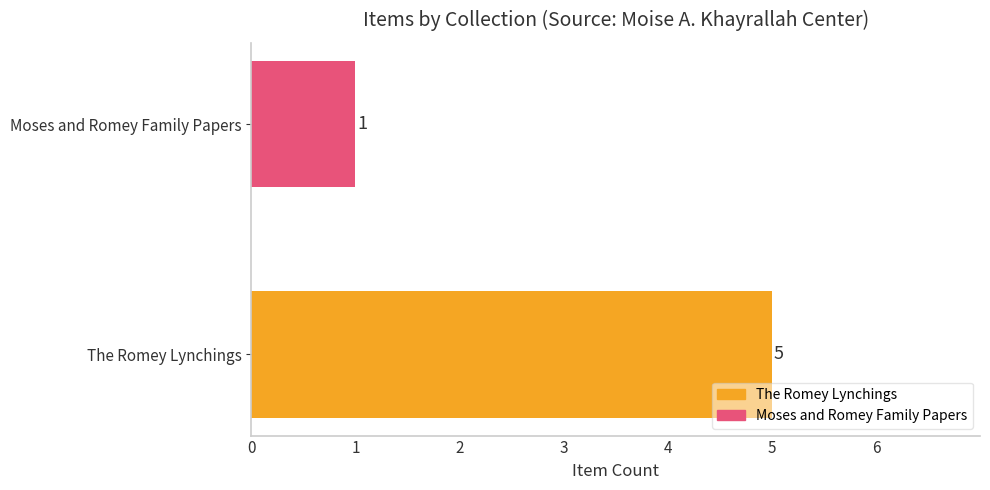

True or false: the data shows 0 at Moses and Romey Family Papers.

False